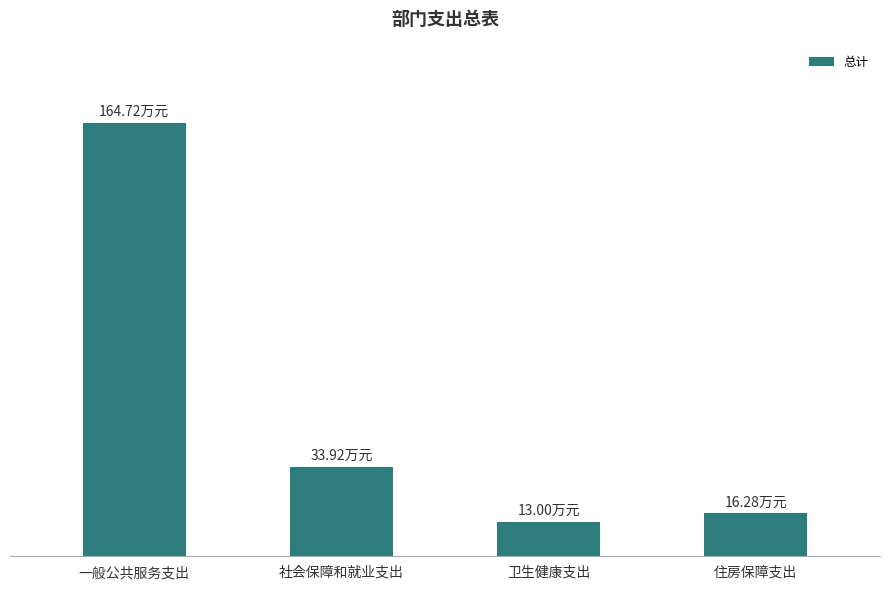

Are the bars horizontal?

No